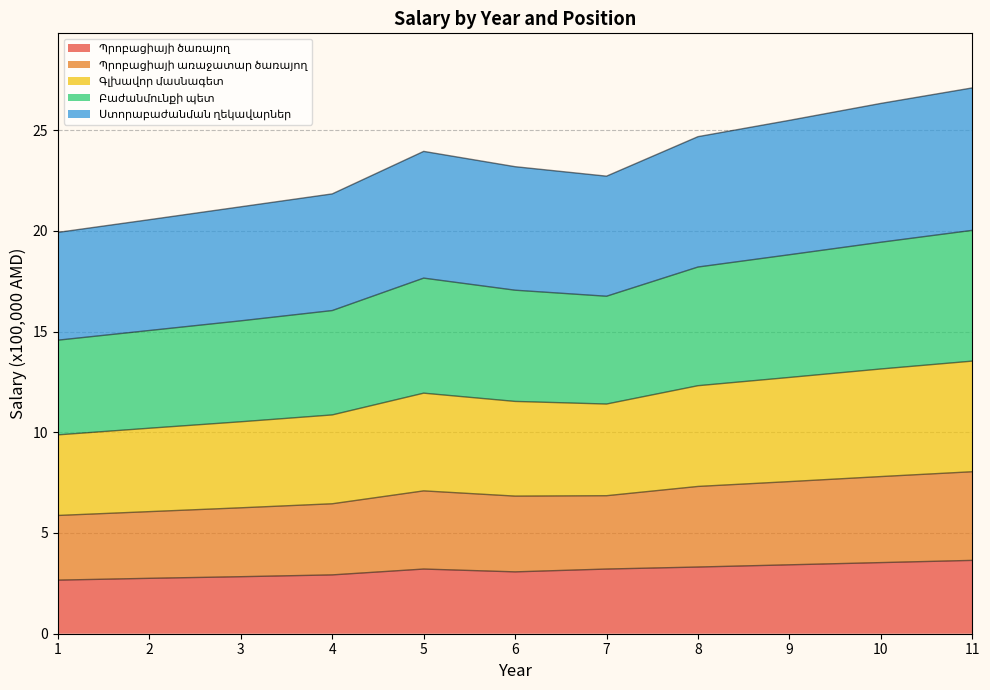

What is the total value across all series at 8?

24.7